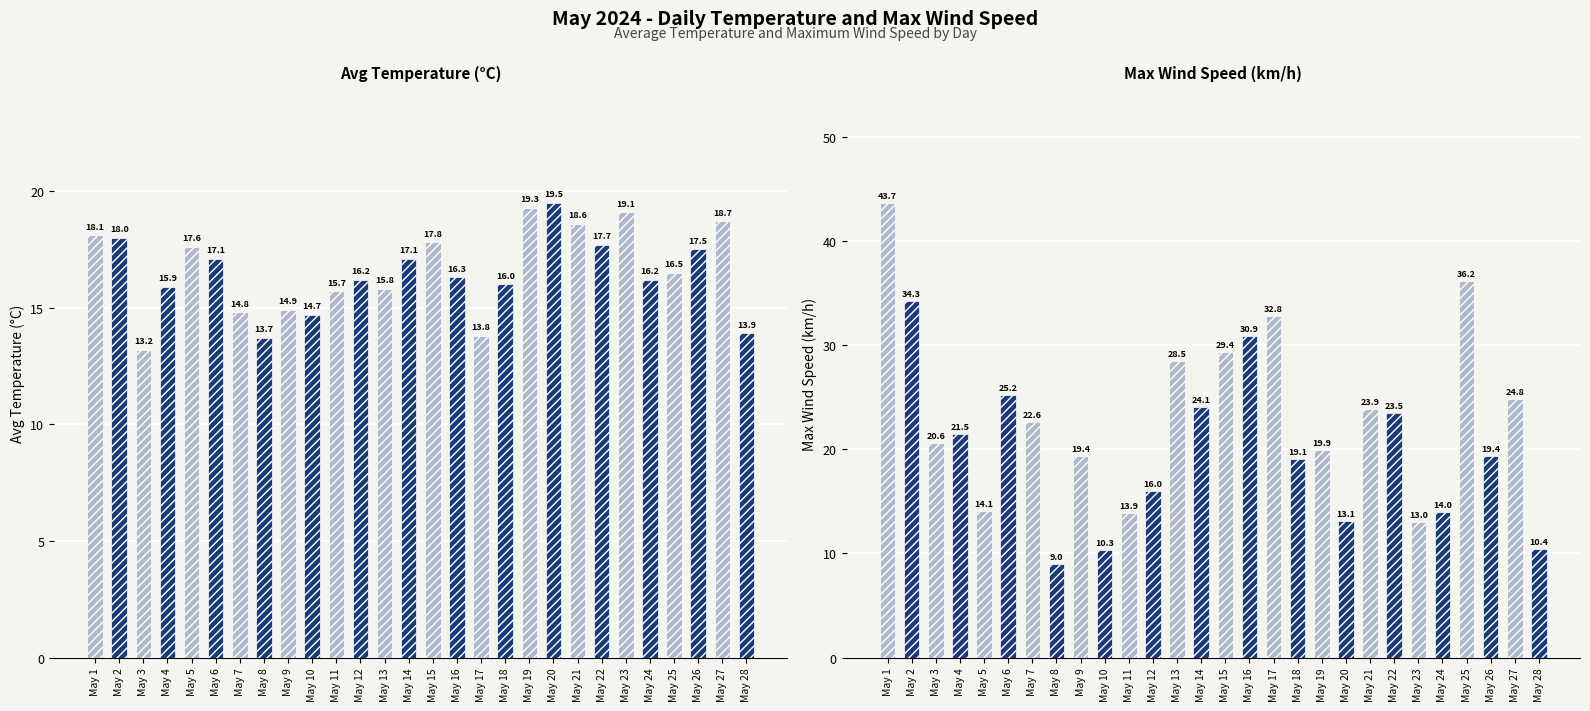

At which category is the sum across all series the highest?

May 1